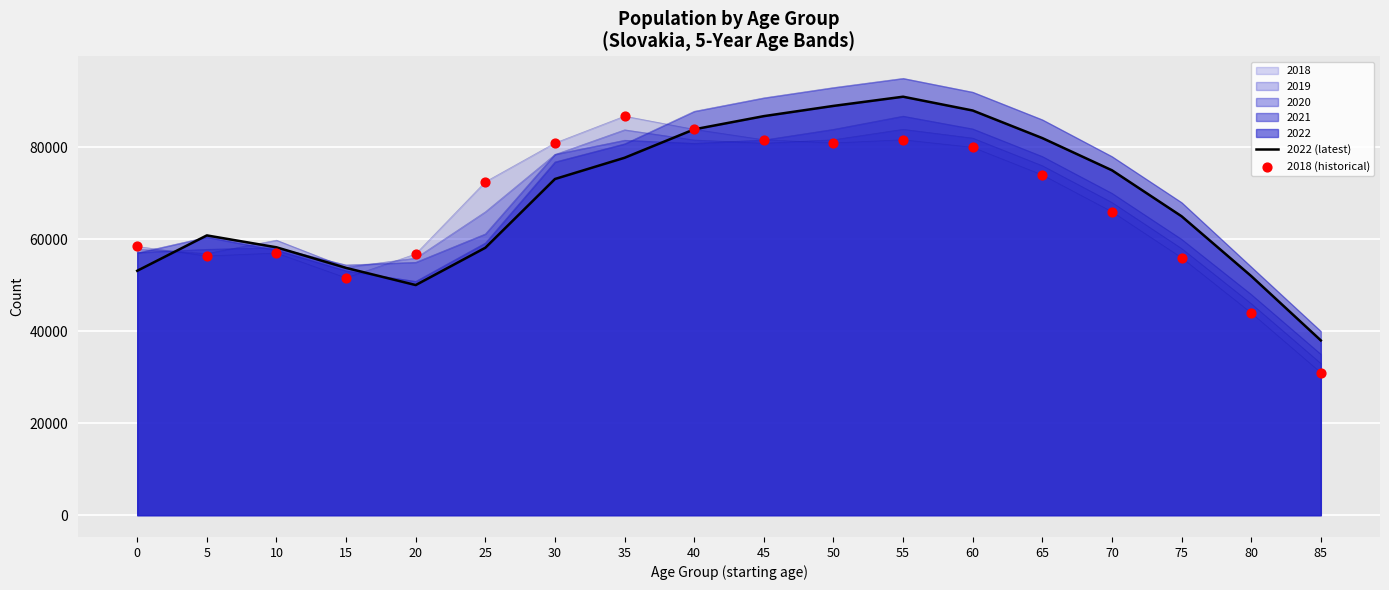

Which series has the largest total across all categories?

2022 (latest)